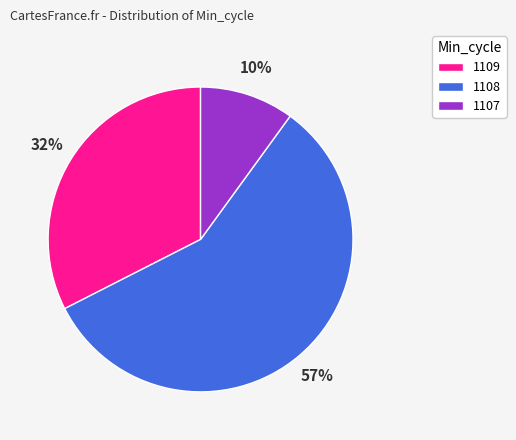

True or false: 1109 accounts for 32% of the total.

True